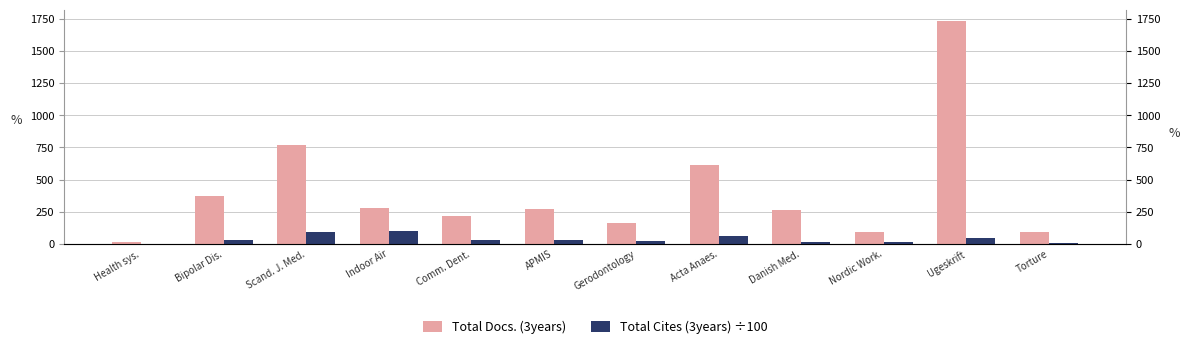

The value of Total Docs. (3years) at Indoor Air is 281.0. True or false?

True